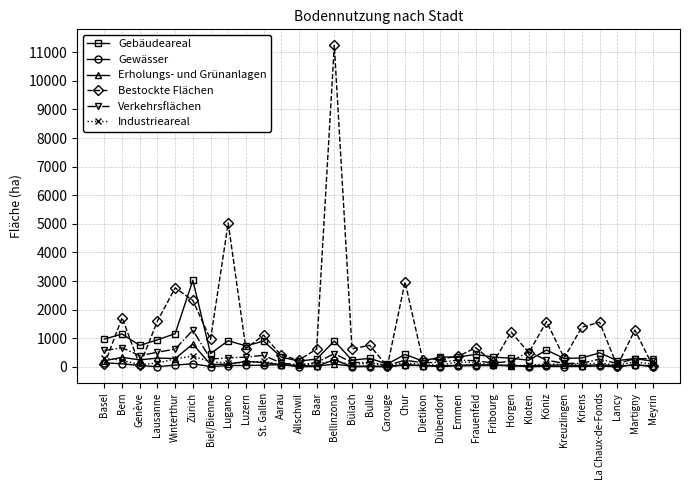

What is the difference between the Gewässer values at Frauenfeld and Kreuzlingen?

27